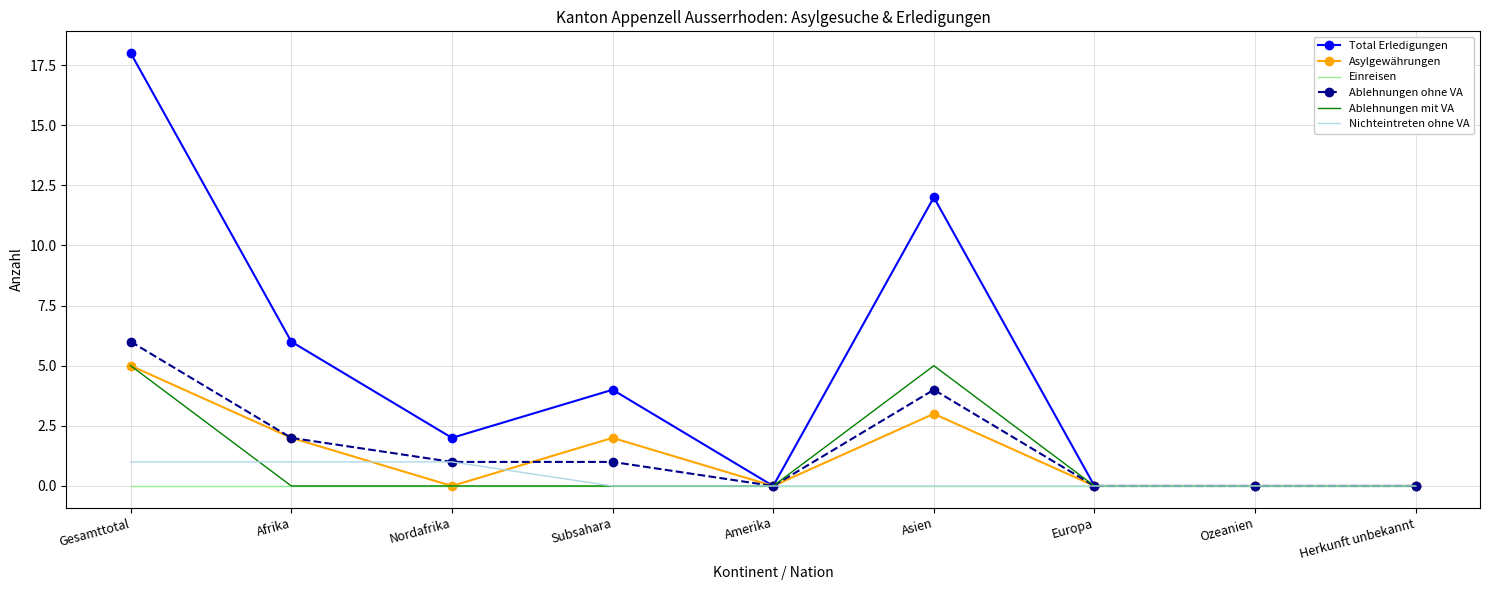

The value of Total Erledigungen at Nordafrika is 1. True or false?

False